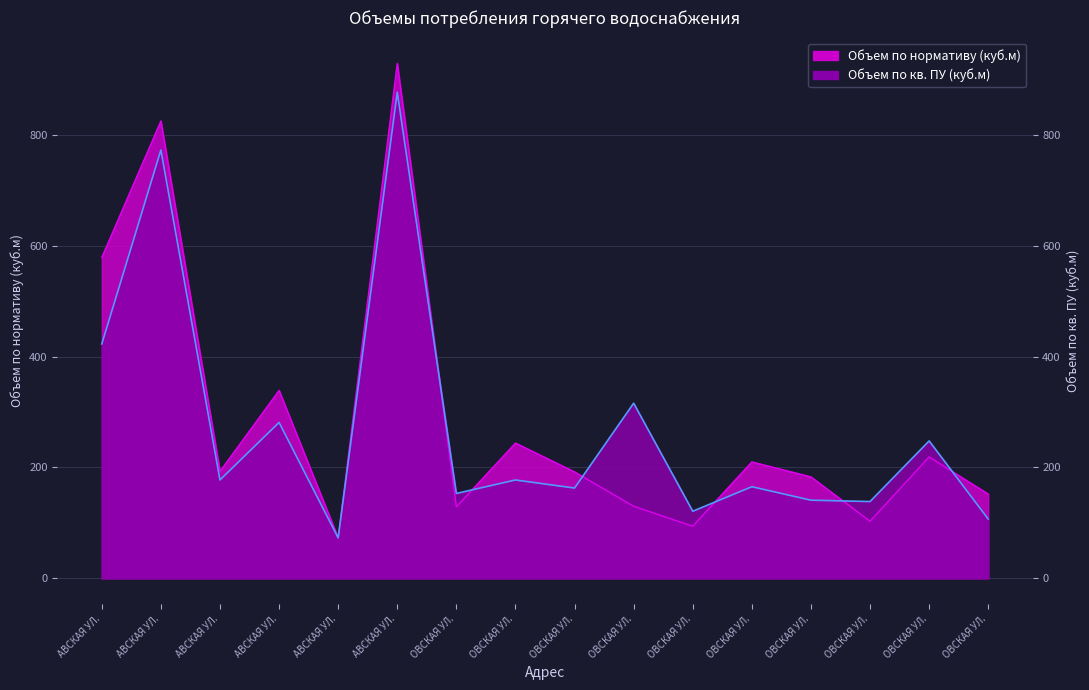

What is the total value across all series at ОВСКАЯ УЛ.?

282.1